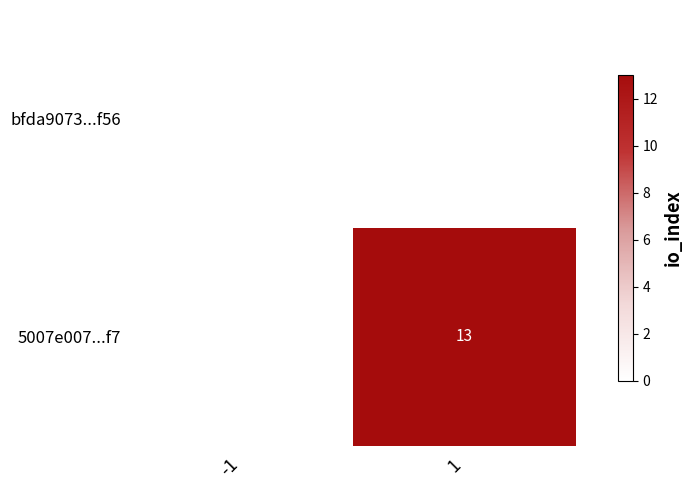

Between -1 and 1, which is larger?

1